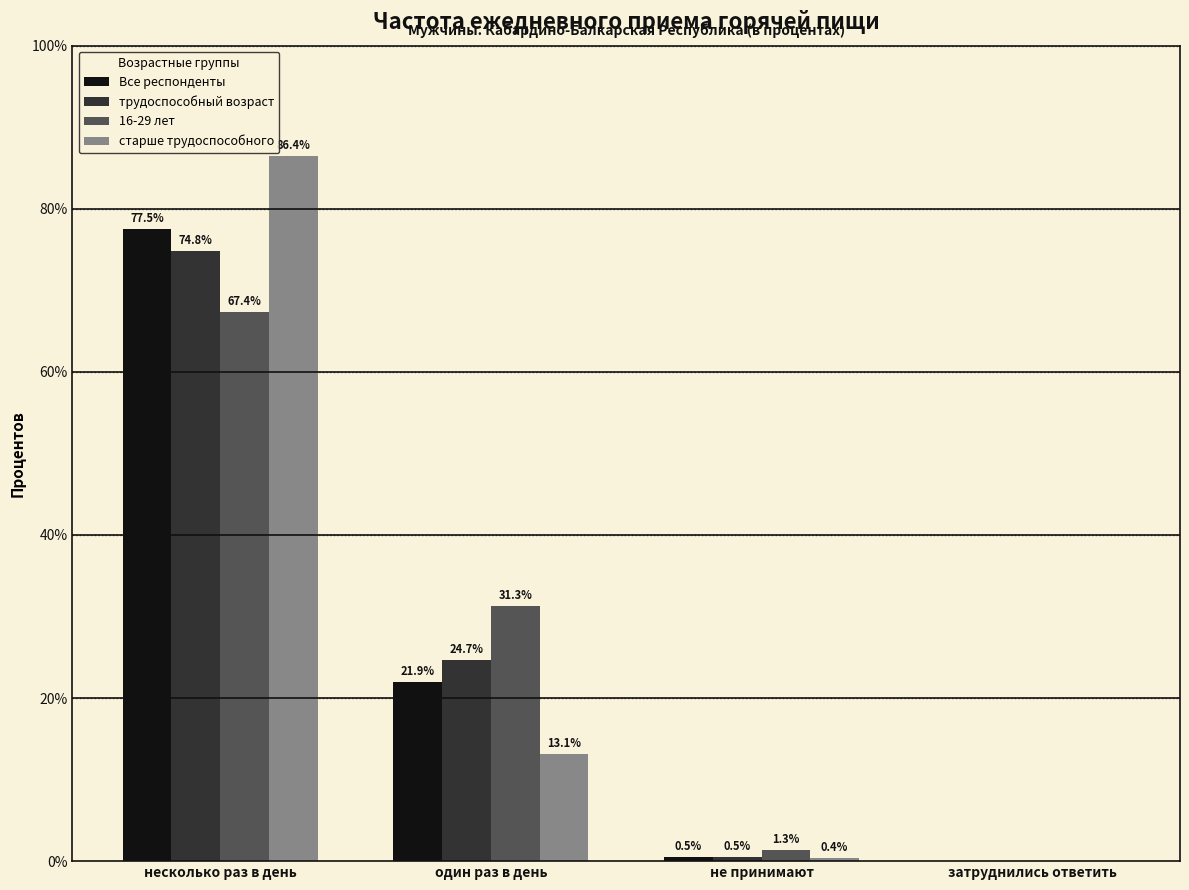

Read the Все респонденты value at несколько раз в день.

77.5